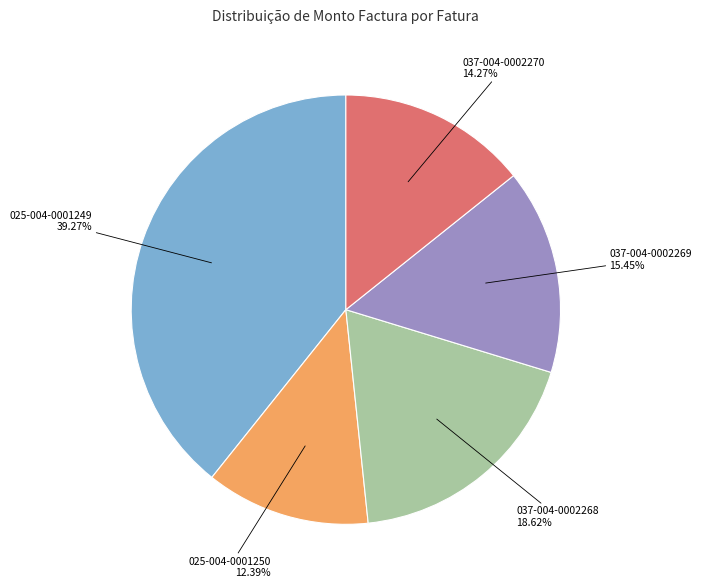

Rank the categories by value from highest to lowest.

025-004-0001249, 037-004-0002268, 037-004-0002269, 037-004-0002270, 025-004-0001250